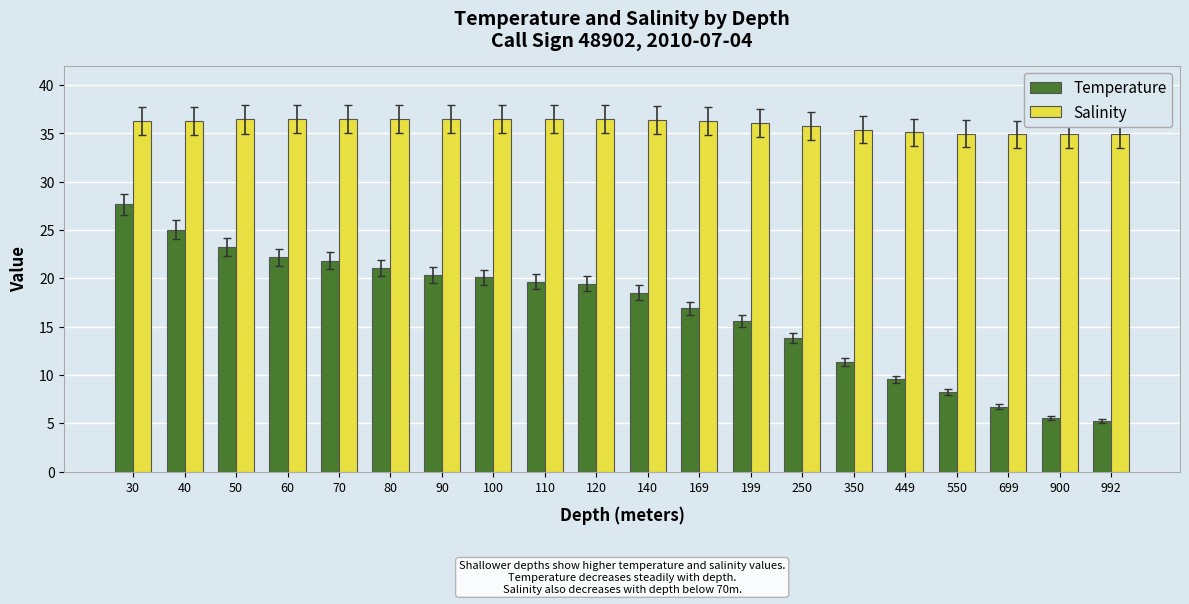

How many data points in Temperature are less than 19?

10